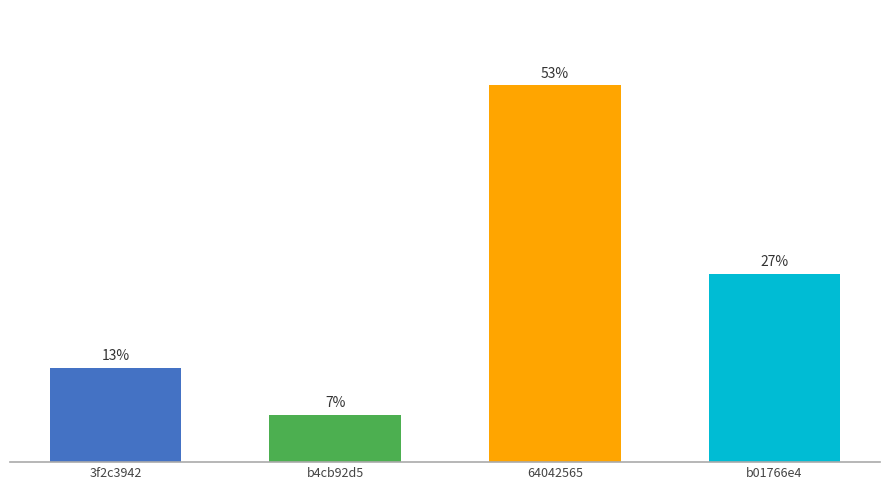

The value at 3f2c3942 is 3. True or false?

False